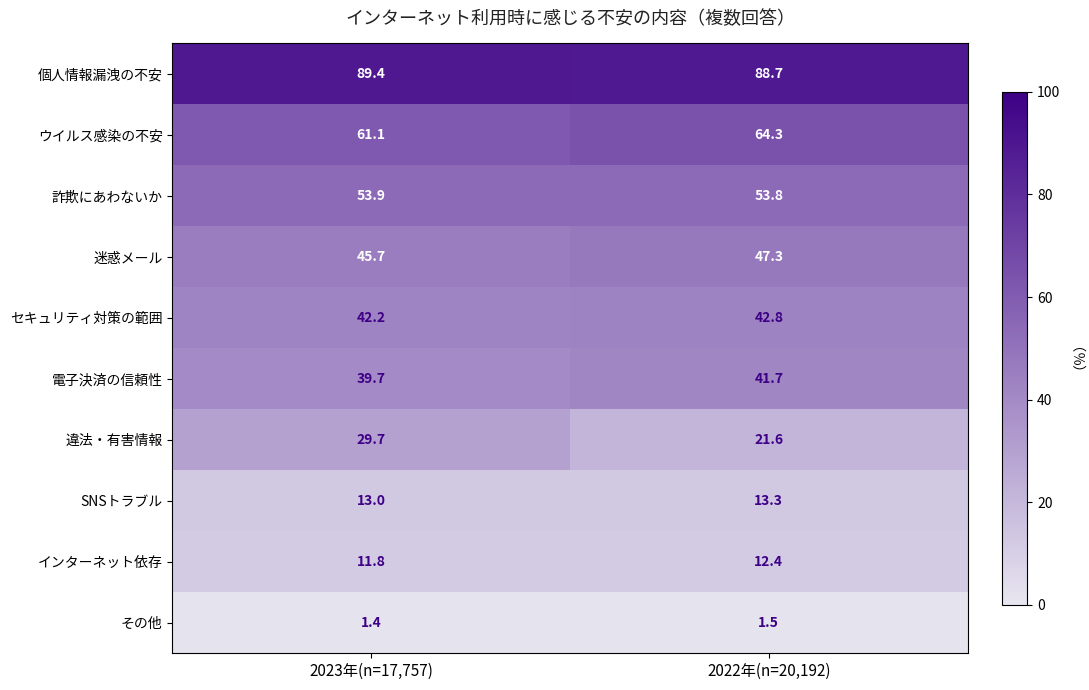

True or false: 詐欺にあわないか has a value of 84.5 at 2023年(n=17,757).

False